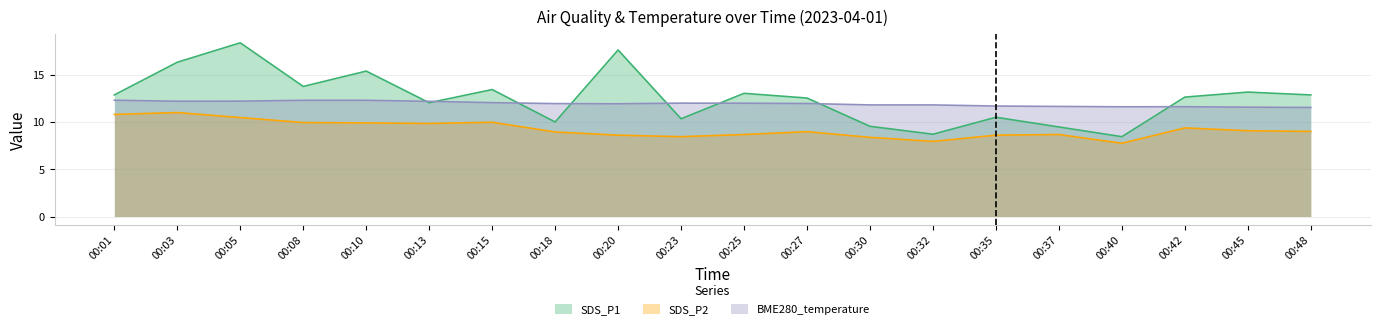

At how many categories does at least one series exceed 7?

20